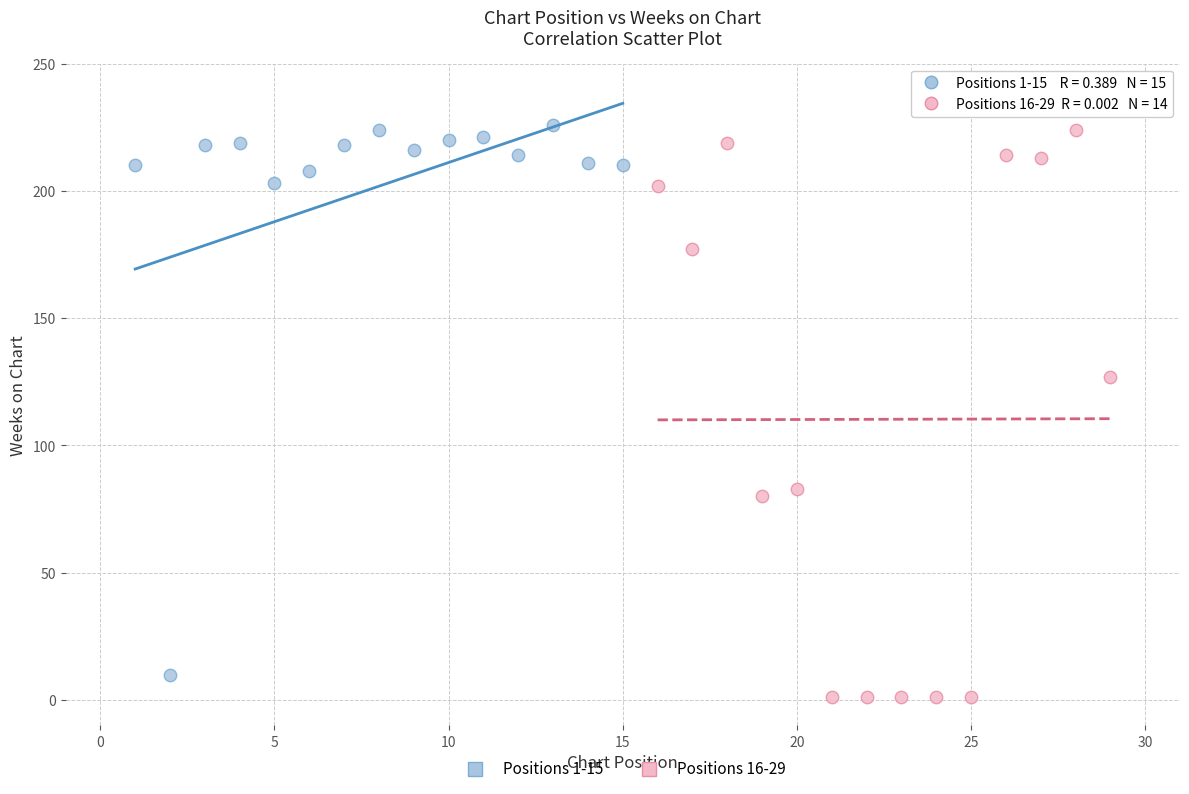

Which series has the largest Y range (max minus min)?

Positions 16-29